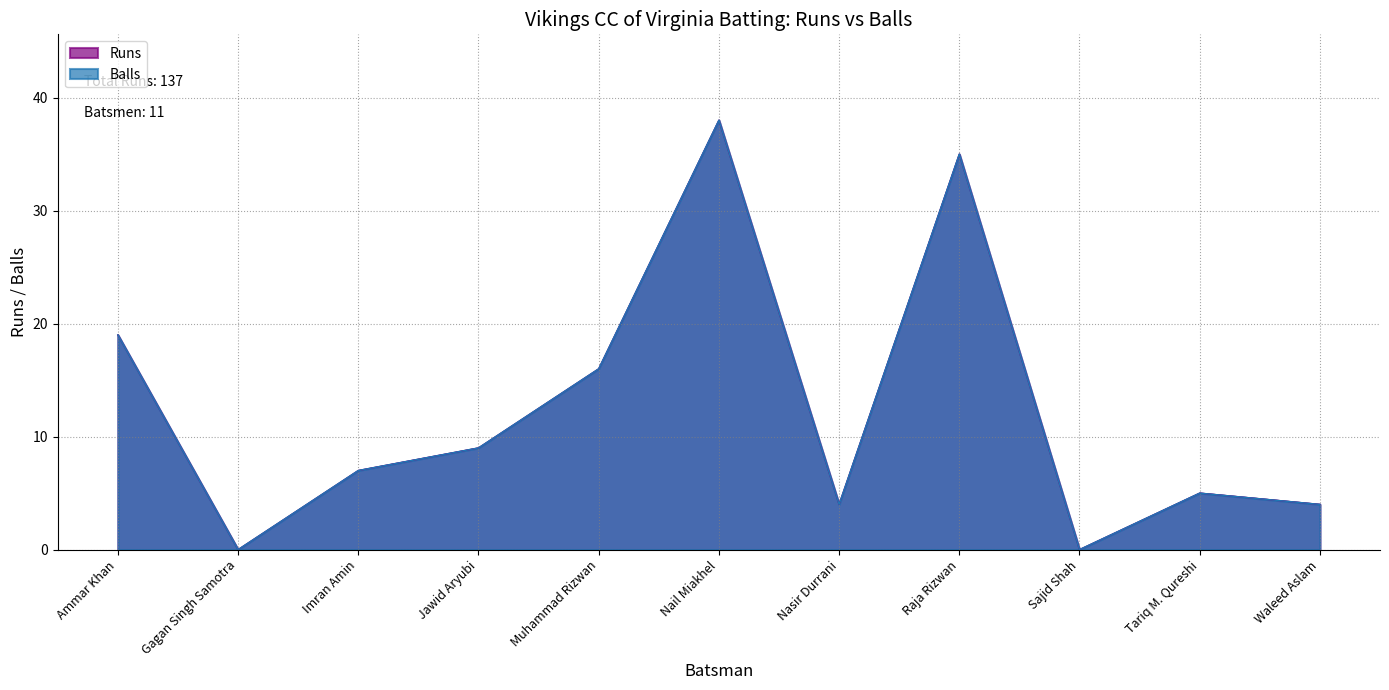

True or false: Balls and Runs intersect in this chart.

False